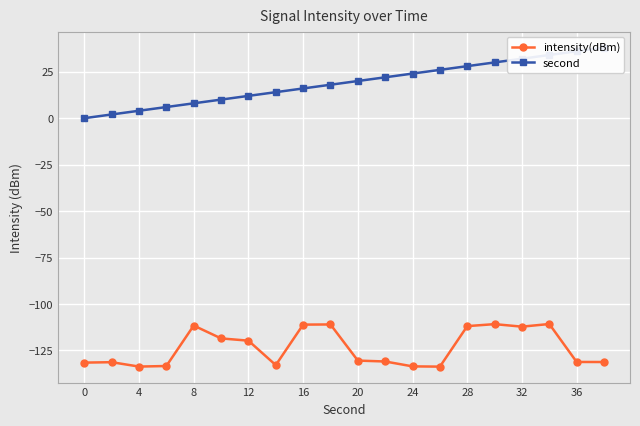

What is the minimum value for intensity(dBm)?

-133.7